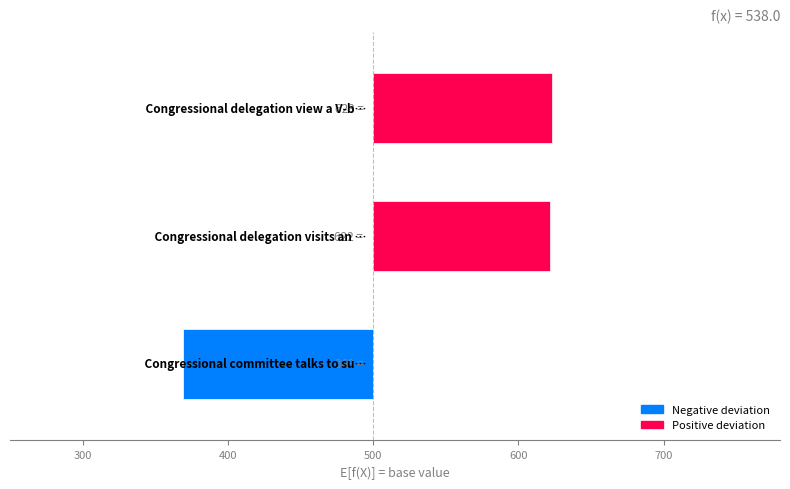

How many values are below 122?

1